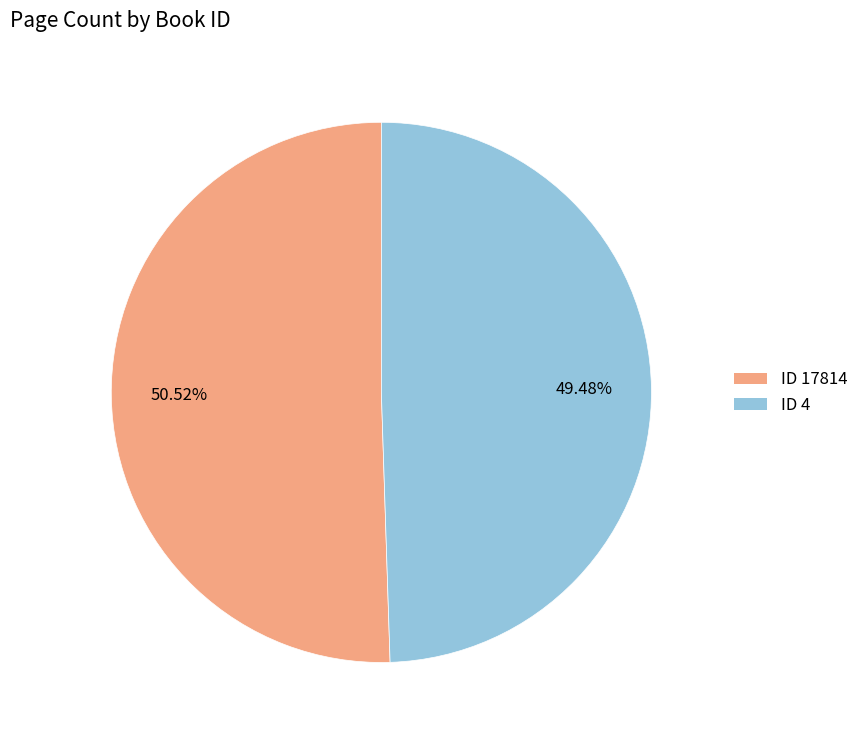

Does any single category account for the majority?

Yes